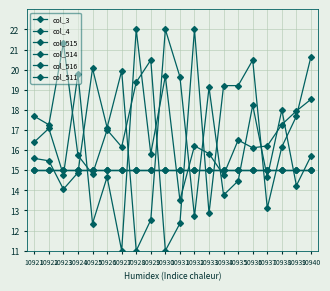

Does the chart have visible grid lines?

Yes